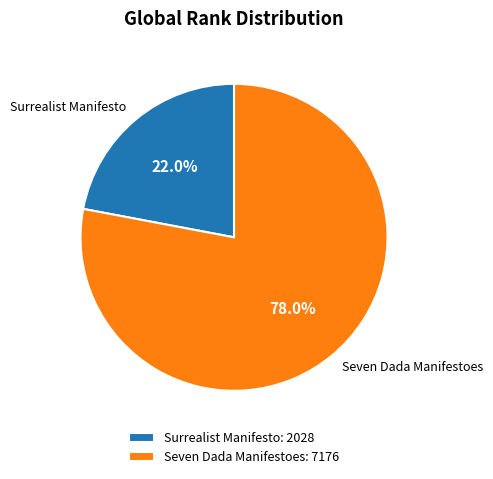

What portion of the pie excludes Surrealist Manifesto?

78.0%